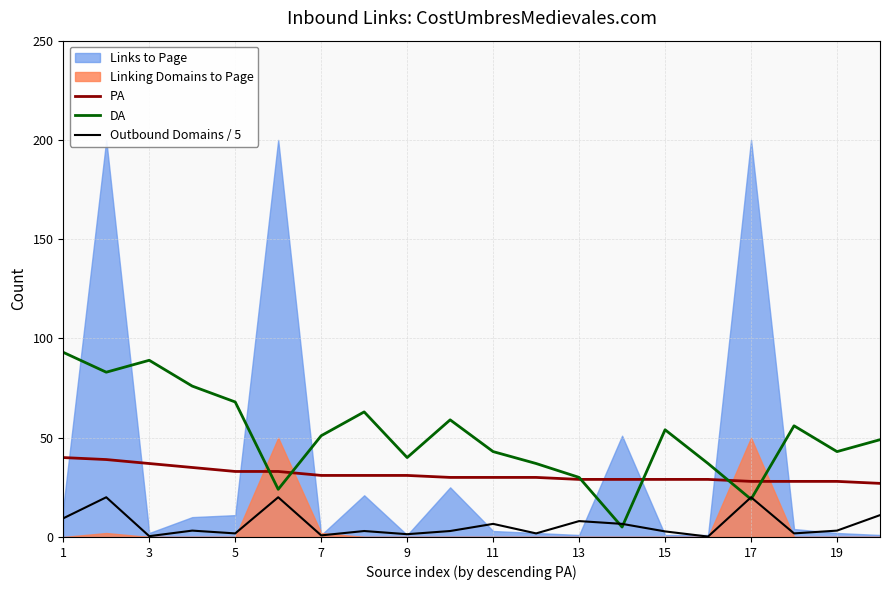

True or false: DA and Outbound Domains / 5 cross at least once.

True